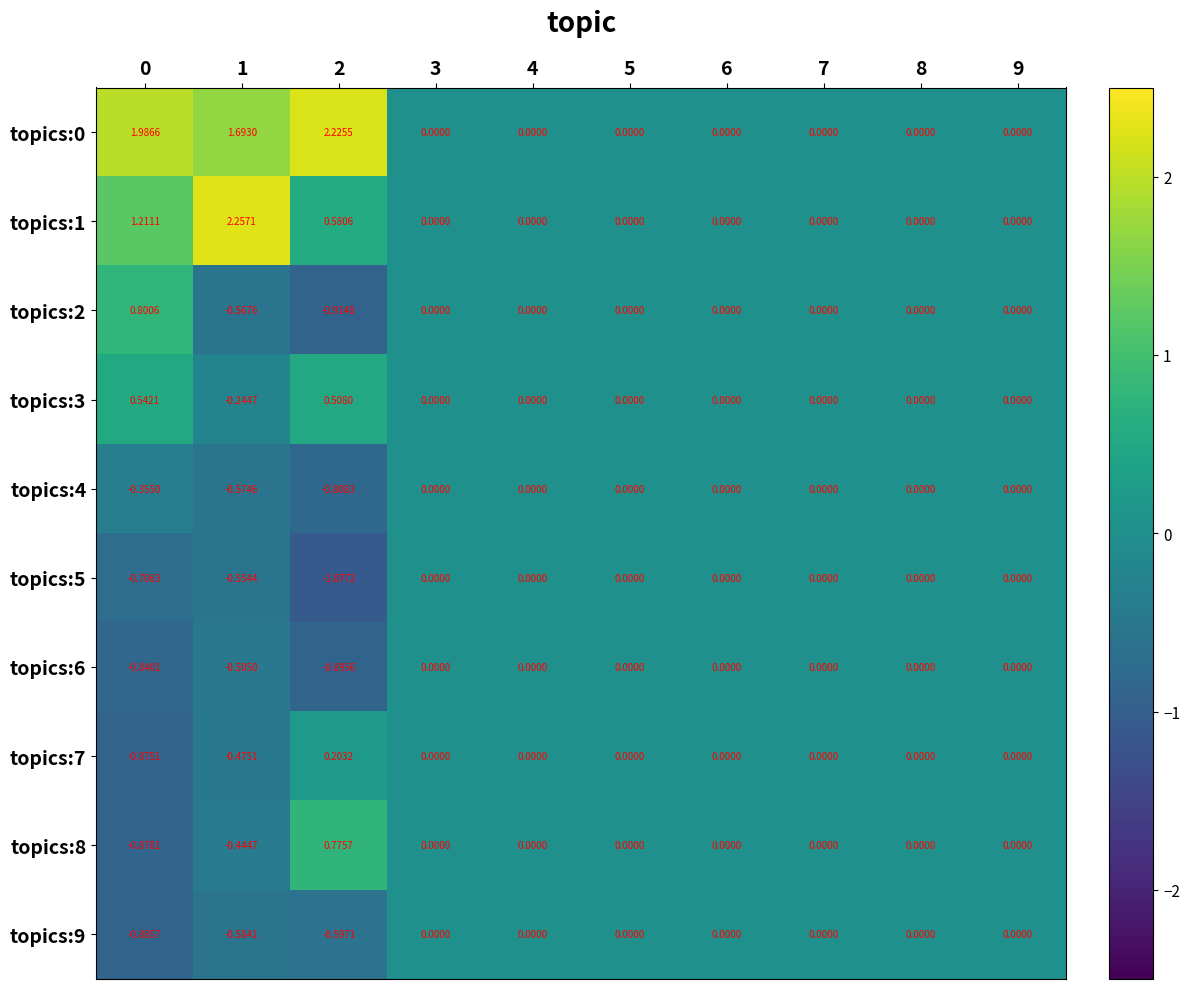

Is the value of topics:1 at 0 greater than the value of topics:2 at 5?

Yes